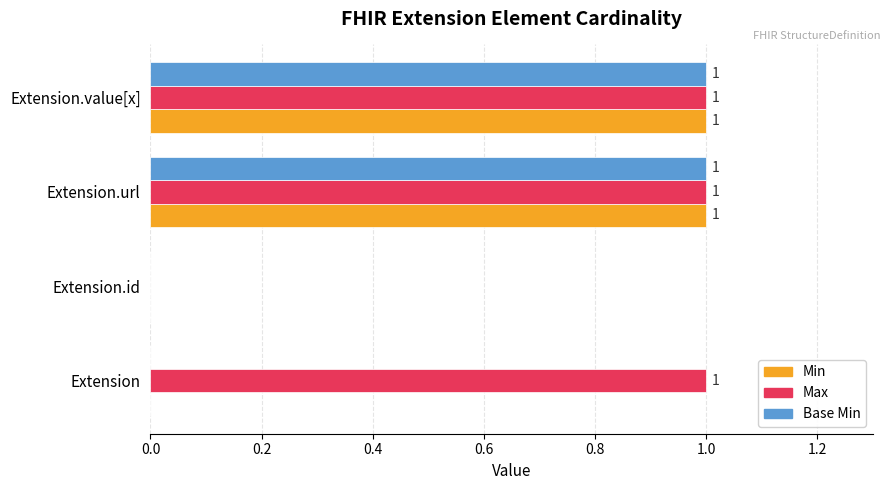

Which series has the largest total across all categories?

Max